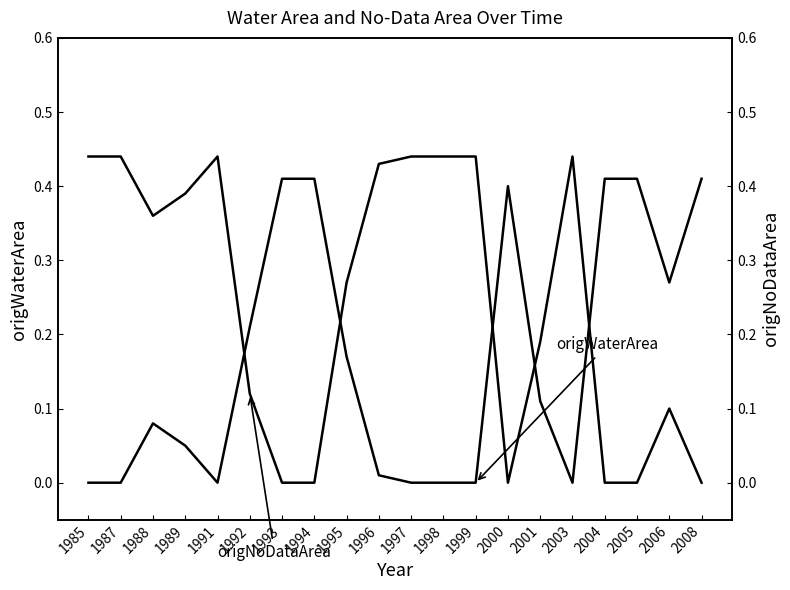

Rank the categories by origNoDataArea value from highest to lowest.

1985, 1987, 1991, 1997, 1998, 1999, 2003, 1996, 1989, 1988, 1995, 2001, 1992, 2006, 1993, 1994, 2000, 2004, 2005, 2008